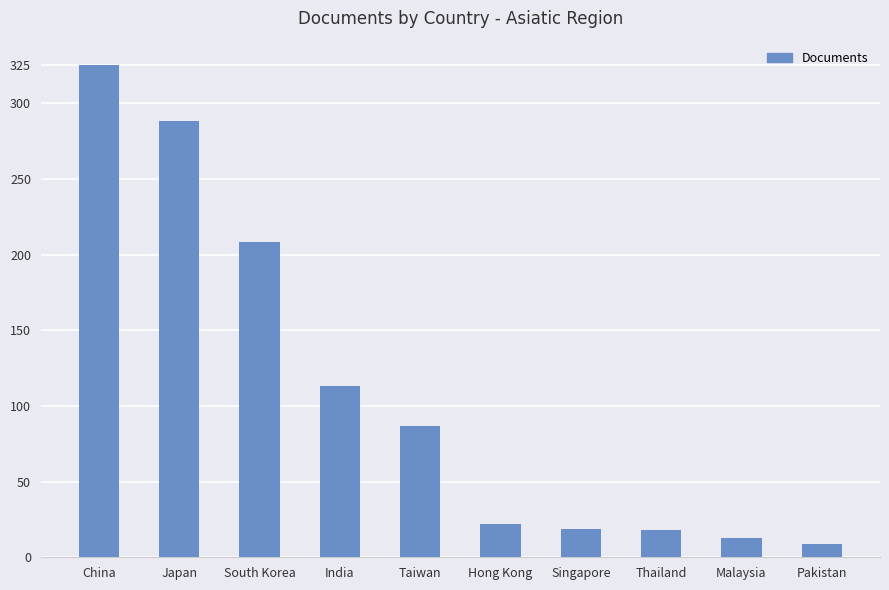

The chart shows a value of 172 at China. True or false?

False